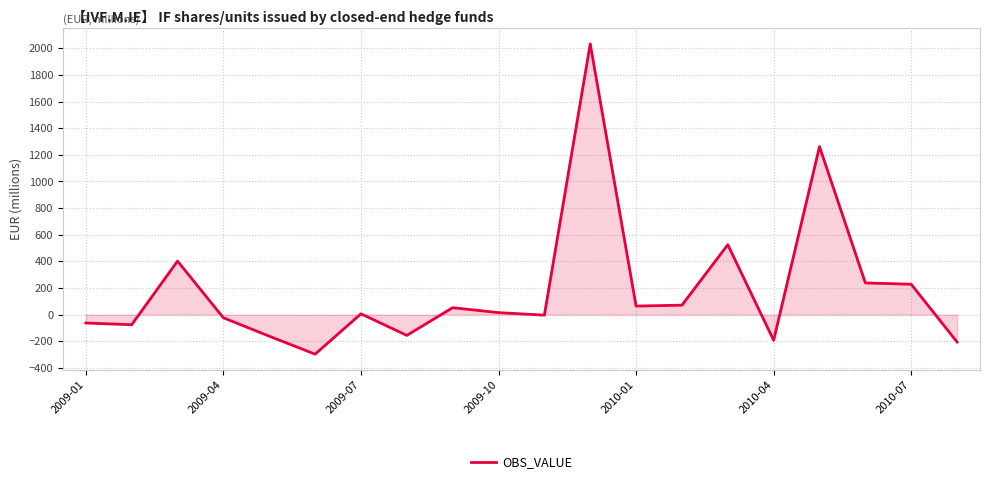

What is the smallest value displayed?

-297